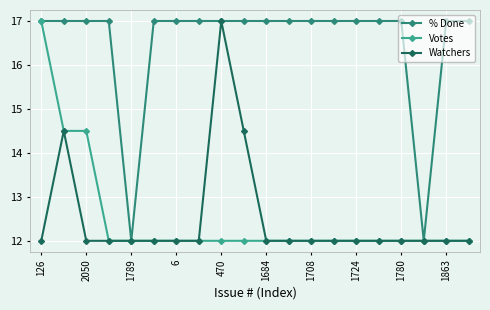

At how many categories does at least one series exceed 16?

18